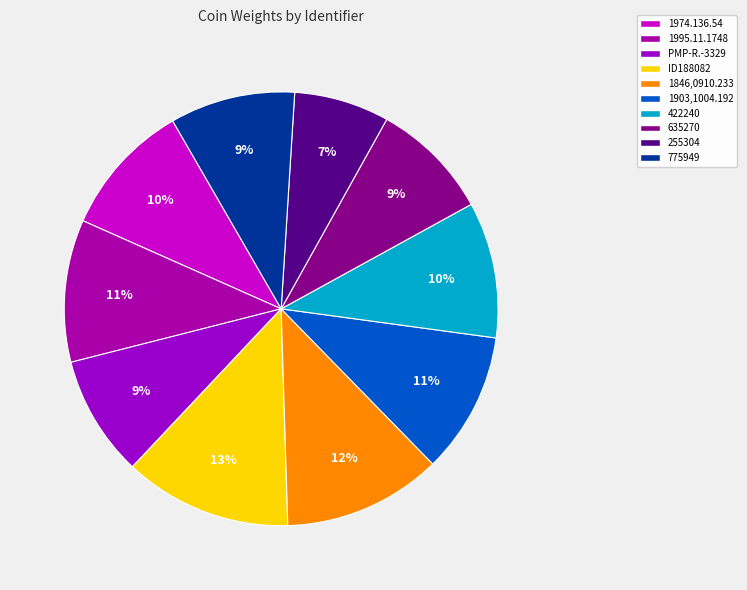

The 775949 slice represents 18% of the pie. True or false?

False